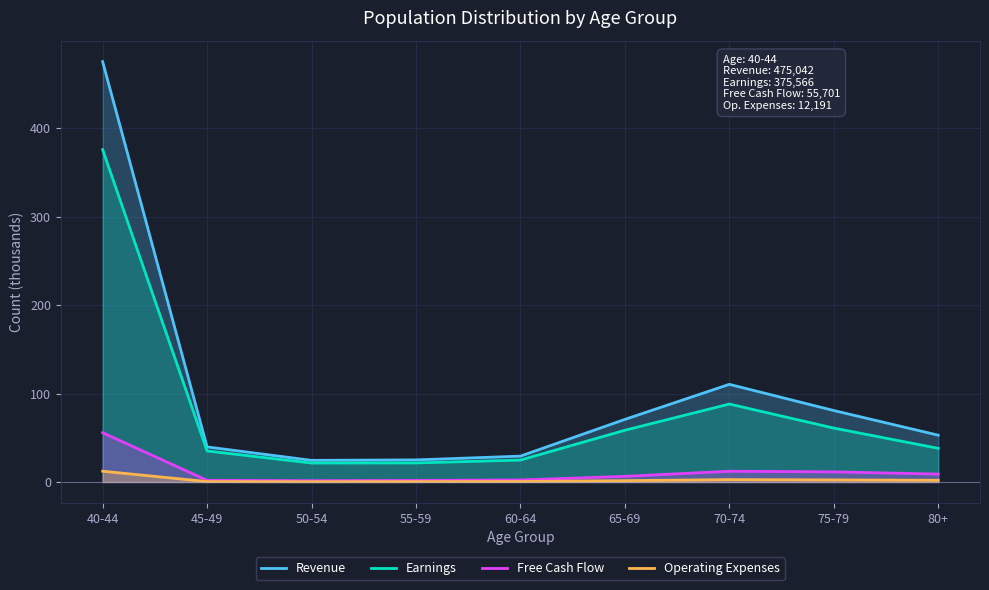

Reading left to right, list all the values displayed in this chart.

Revenue: 475.0	39.6	24.5	25.0	29.2	70.7	110.3	80.8	52.9
Earnings: 375.6	35.1	21.4	21.5	24.8	58.5	88.1	60.9	38.0
Free Cash Flow: 55.7	1.9	1.5	1.7	2.3	6.4	12.1	11.4	8.9
Operating Expenses: 12.2	0.5	0.3	0.4	0.5	1.5	2.7	2.4	1.9